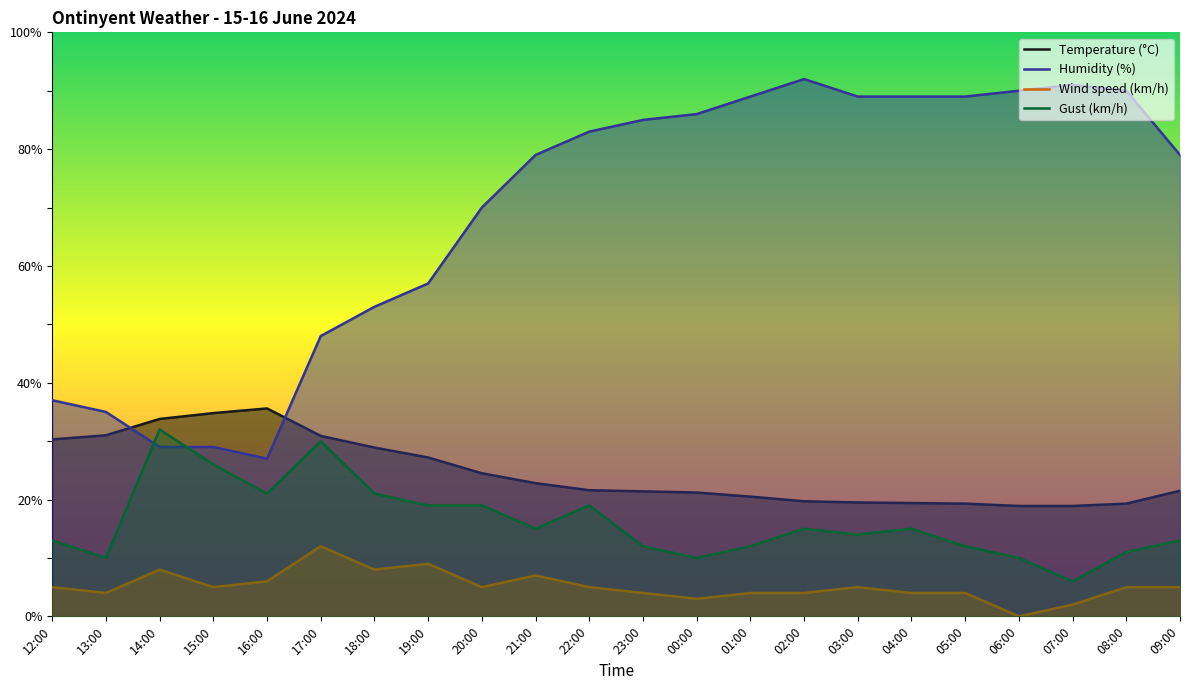

What is the label of the 7th point from the right?

03:00